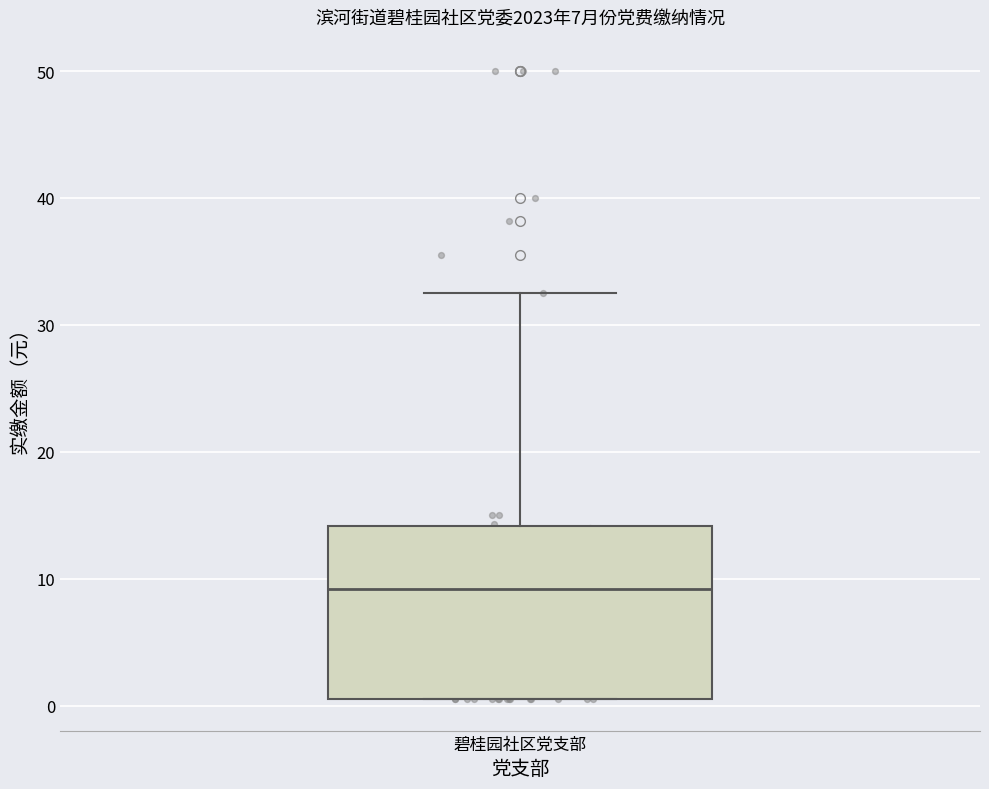

Read this box plot against the y-axis: the position of the median line, the range covered by the box, and the ends of both whiskers. The values are not printed on the chart, so give them approximately, as read against the axis.

median 9, box 1 to 14, whiskers 1 to 33